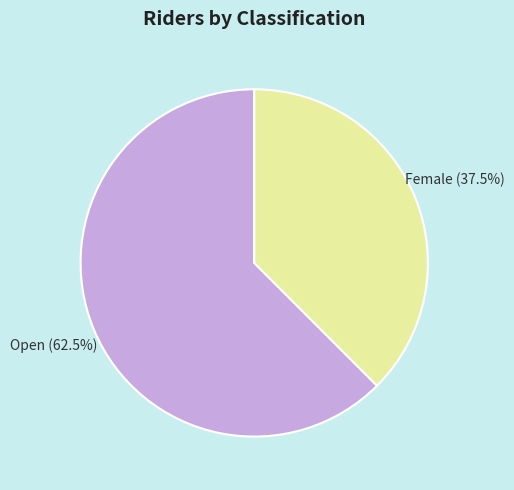

Which has a higher value, Open or Female?

Open